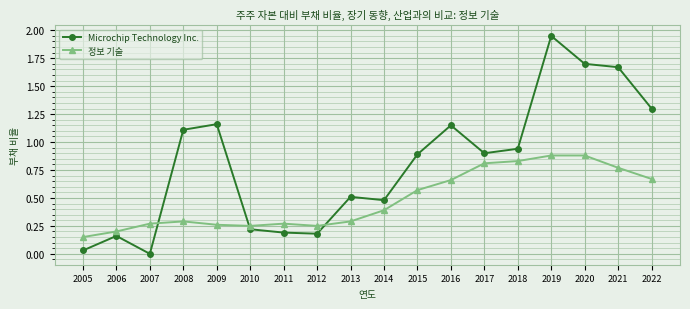

True or false: Microchip Technology Inc. has more than 2 points higher than both neighbors.

True